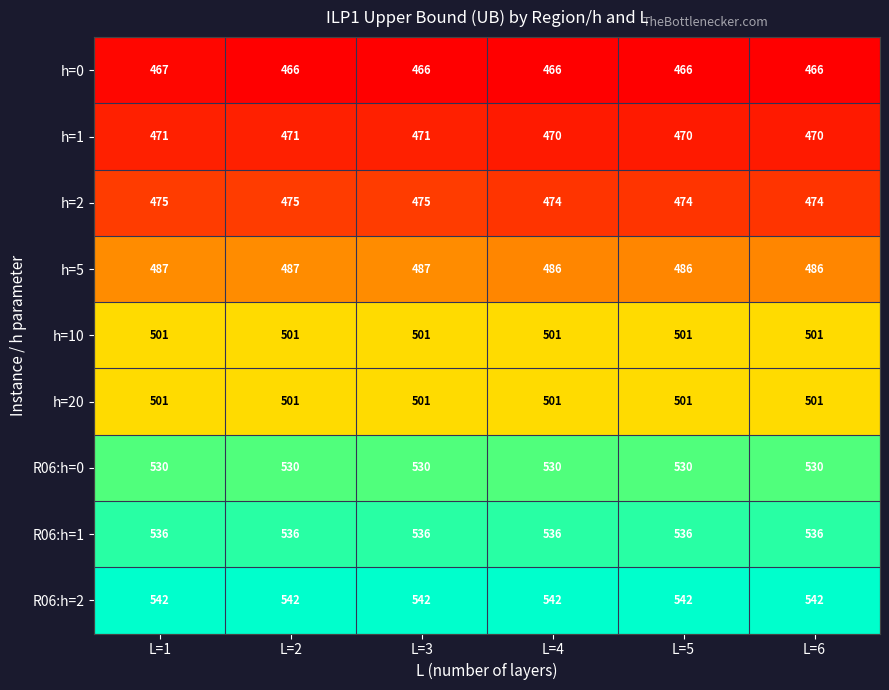

What is the sum of all h=20 values?

3006